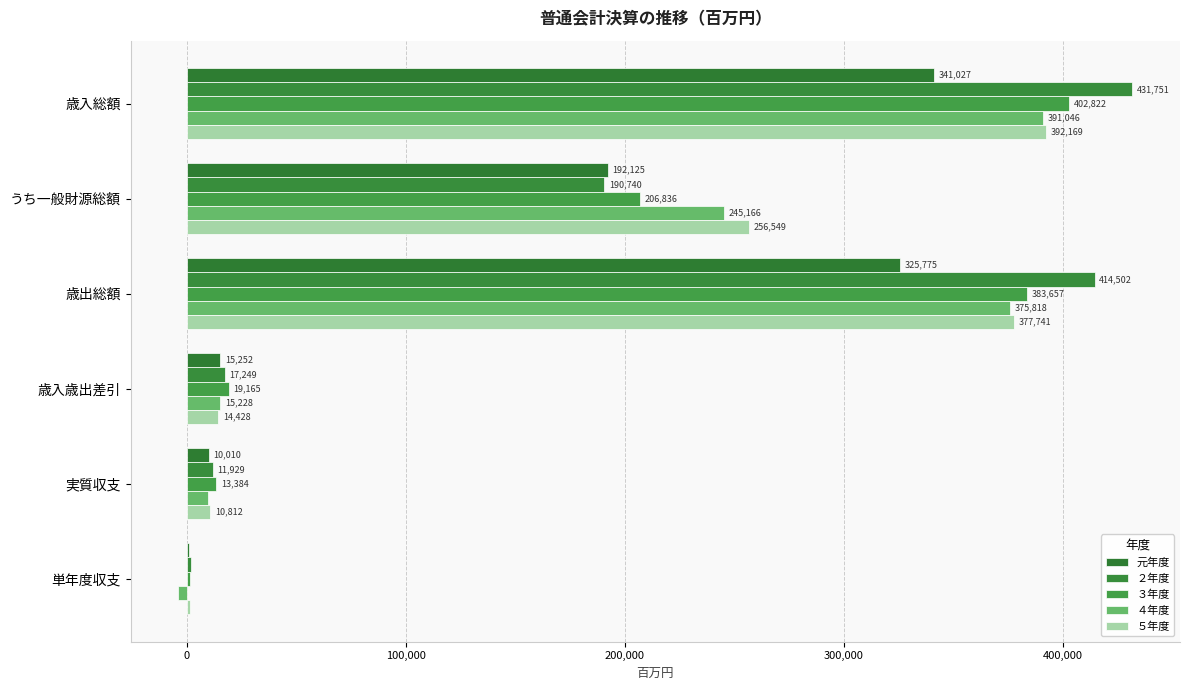

What are all the series names shown in the legend?

元年度, ２年度, ３年度, ４年度, ５年度